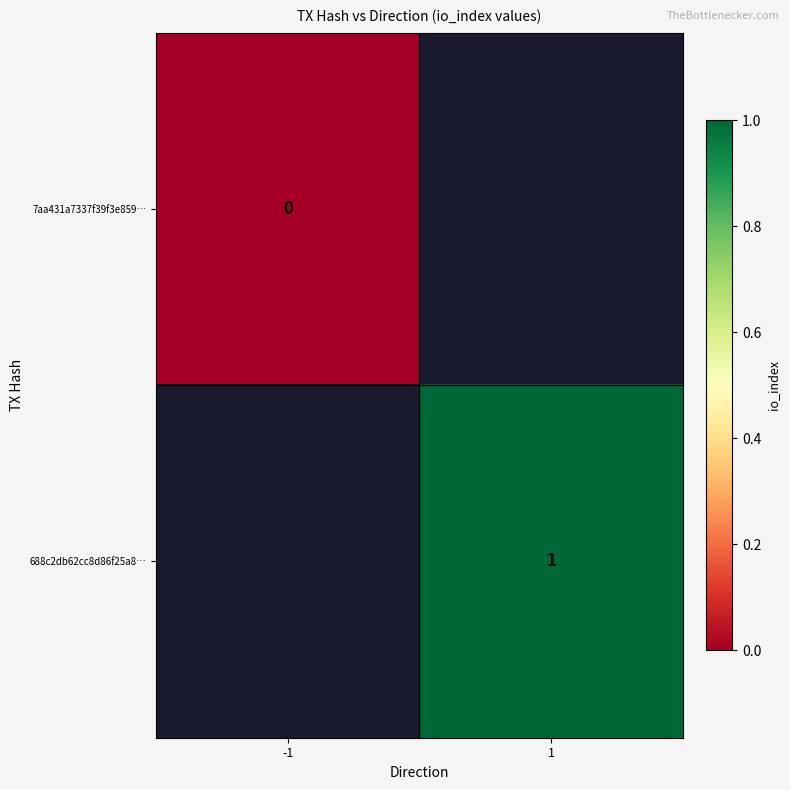

How many distinct data groups are displayed?

2